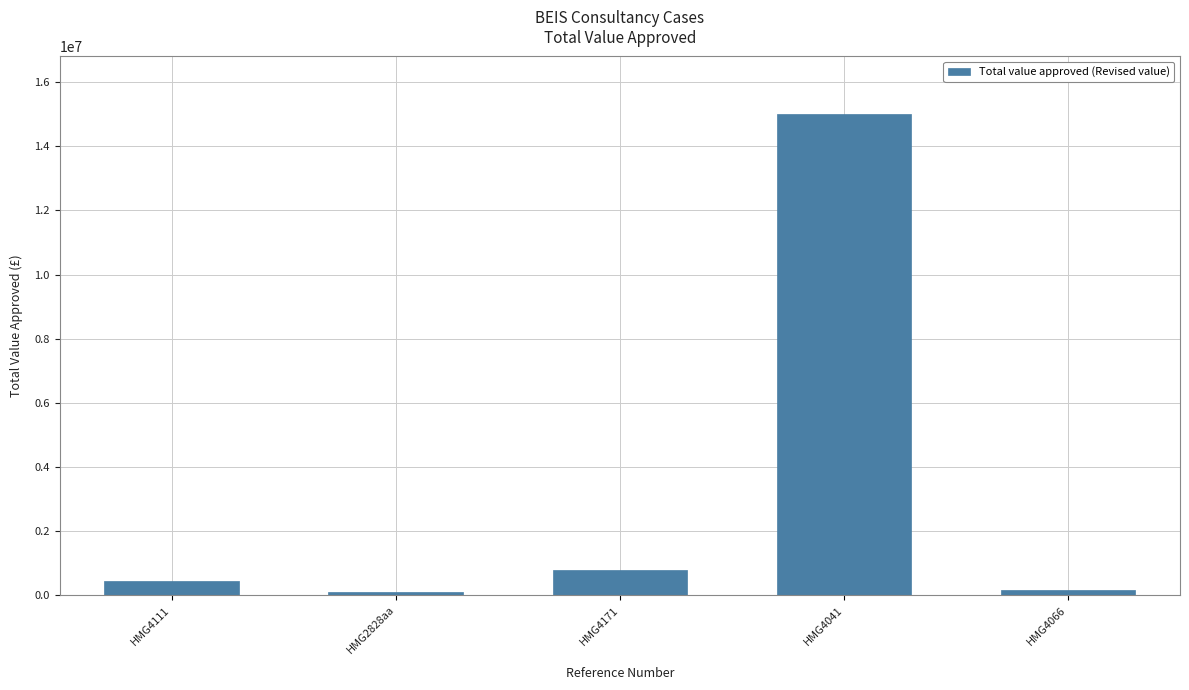

The chart shows a value of 91300 at HMG2828aa. True or false?

True